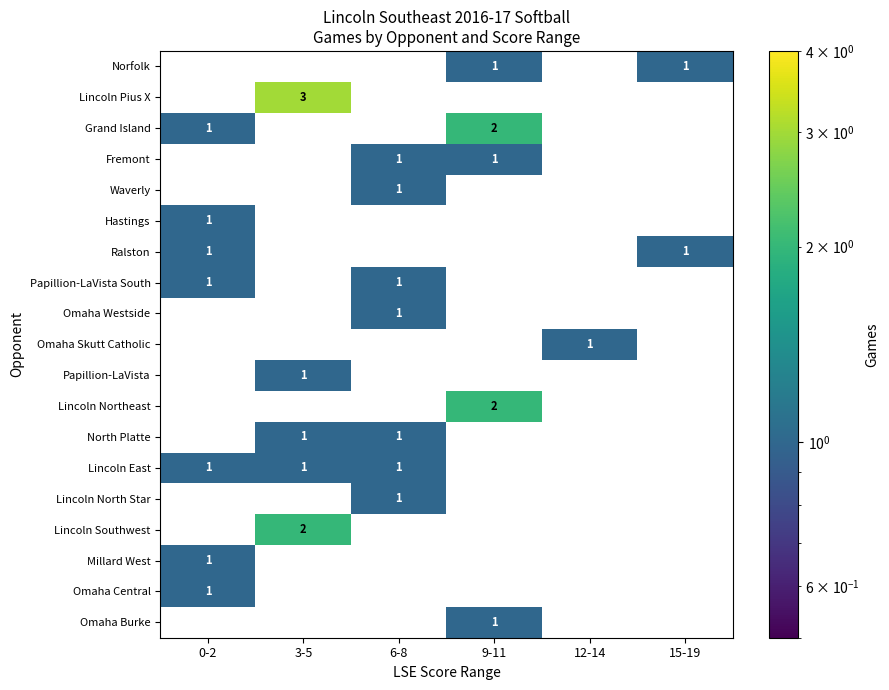

Which category has the lowest value across all series?

0-2